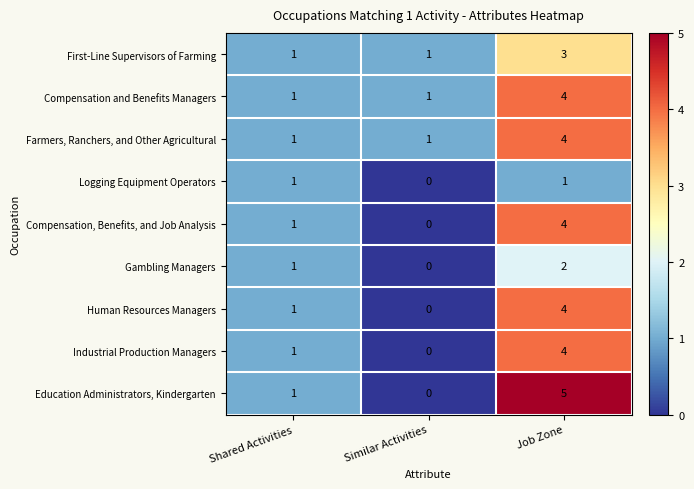

How many data points in Farmers, Ranchers, and Other Agricultural are above 1?

1